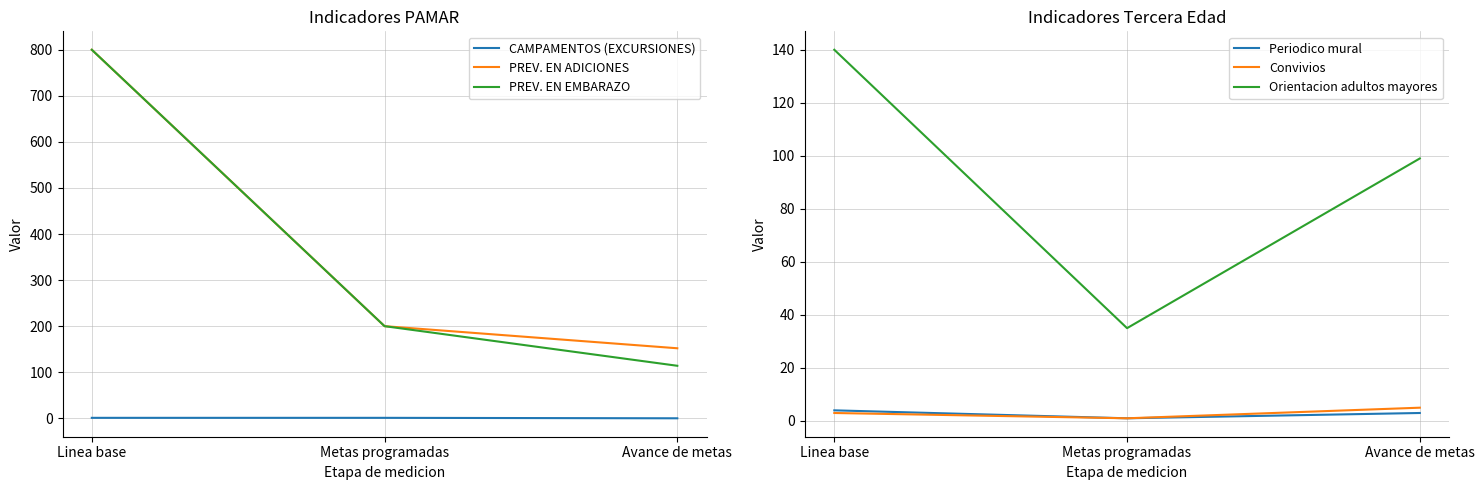

What is the total value across all series at Linea base?

1748